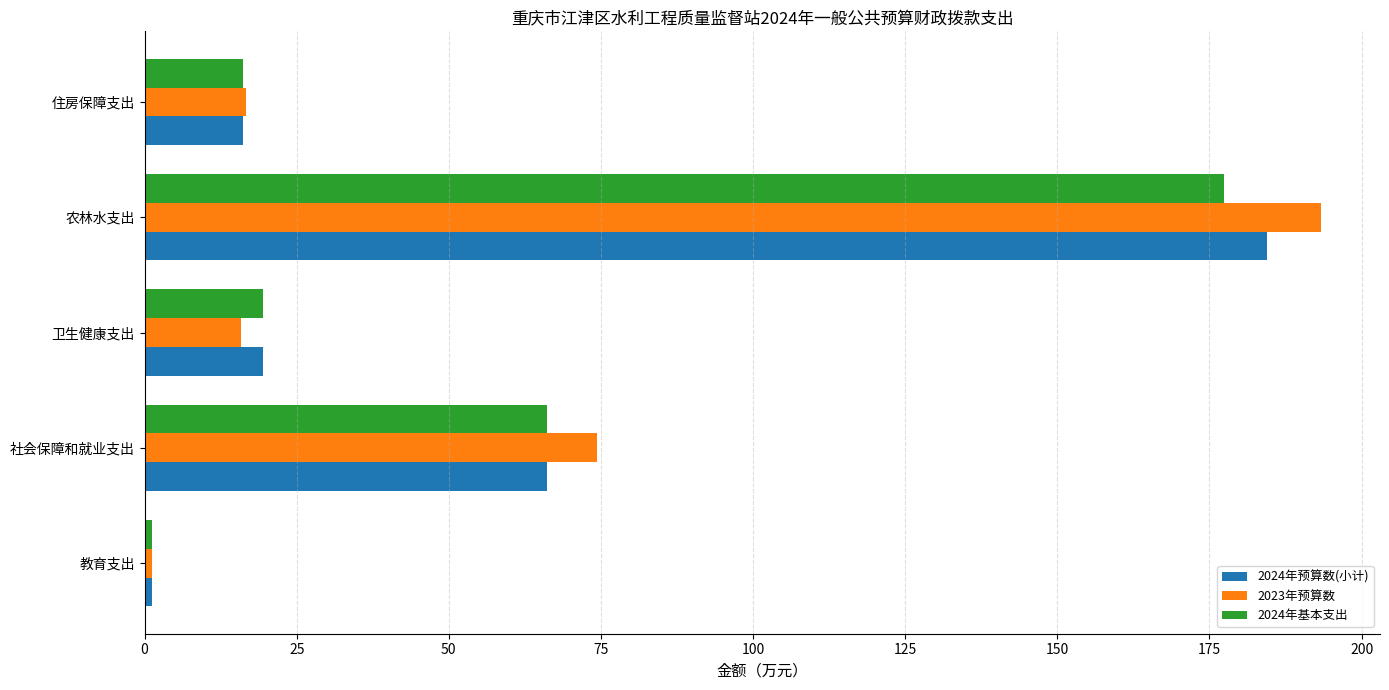

How many values in the 2024年预算数(小计) series exceed 19?

3